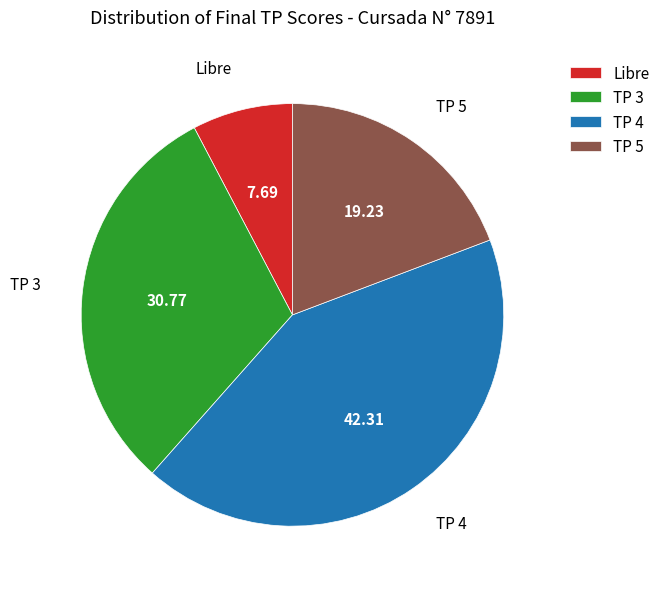

Which has a higher value, TP 3 or Libre?

TP 3